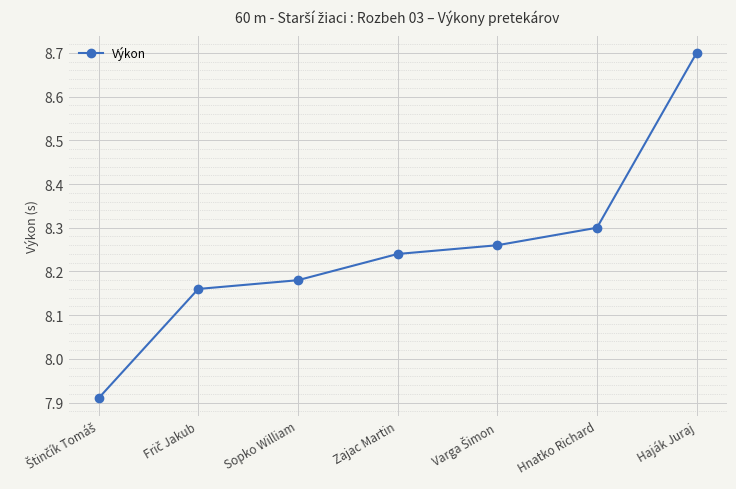

How many categories are shown in the chart?

7